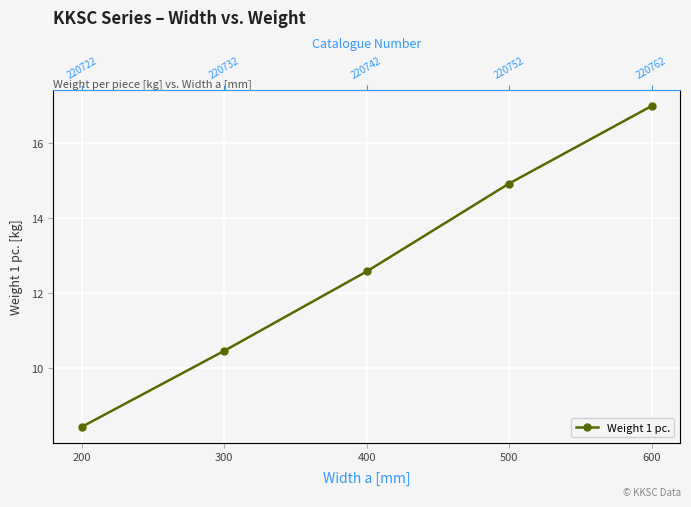

Is it true that the value at 600 is 17.0?

True